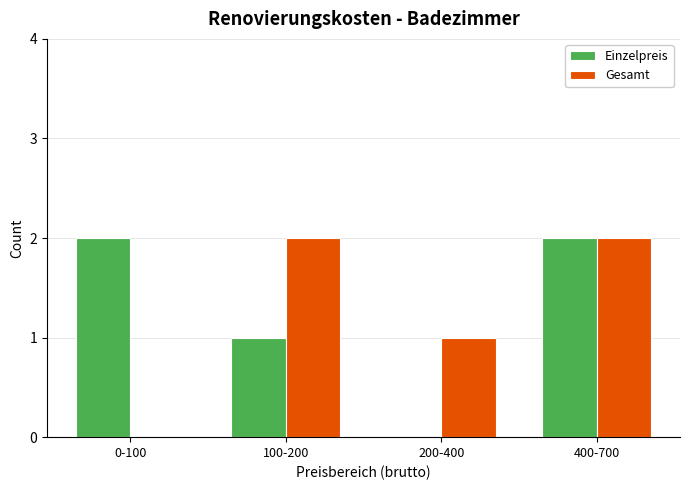

Reading left to right, transcribe all the data shown in this chart.

Einzelpreis: 0-100=2	100-200=1	200-400=0	400-700=2
Gesamt: 0-100=0	100-200=2	200-400=1	400-700=2